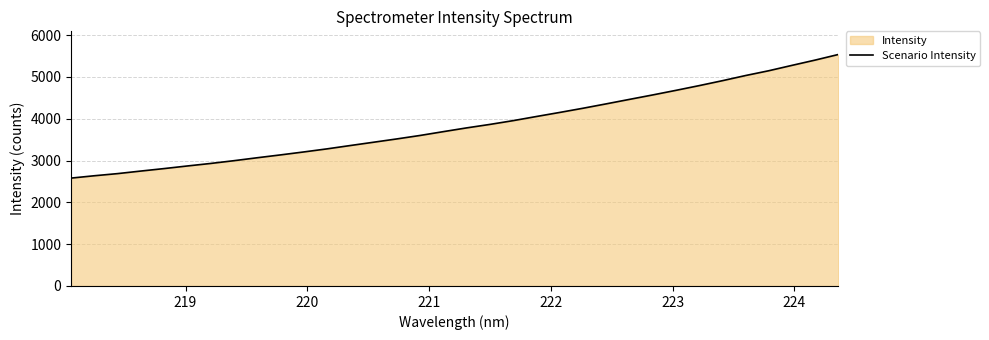

What is the difference between the maximum and minimum values?

2956.3